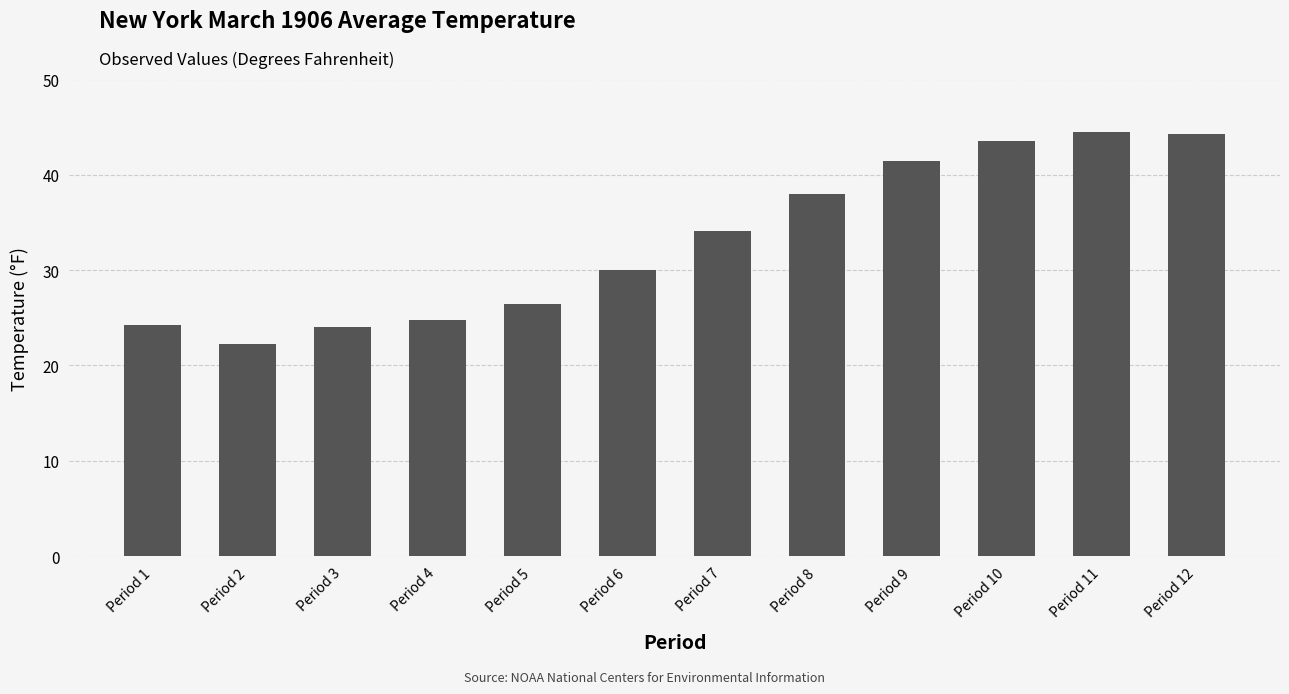

Are the bars horizontal?

No